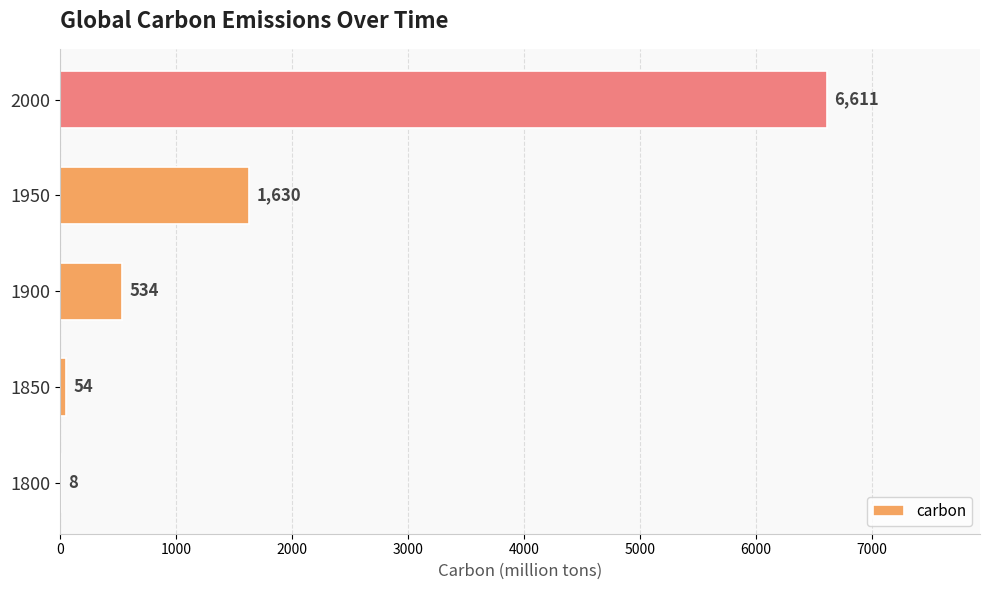

Are the bars horizontal?

Yes